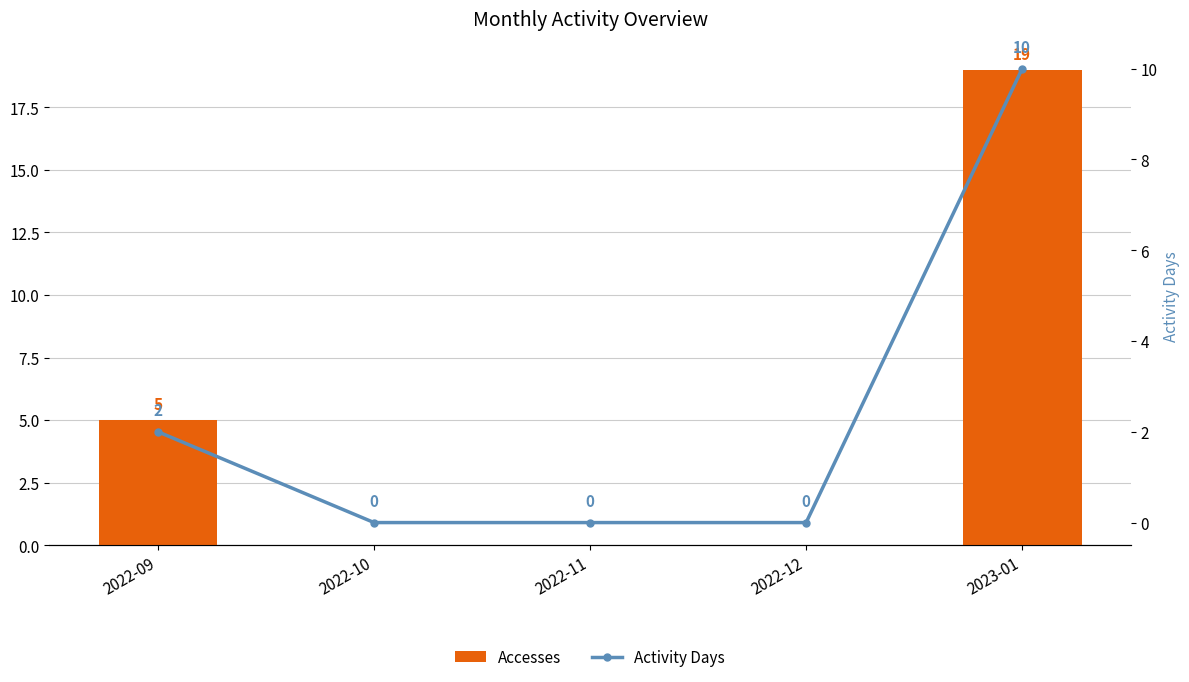

Rank the series by their maximum value, from lowest to highest.

Activity Days, Accesses